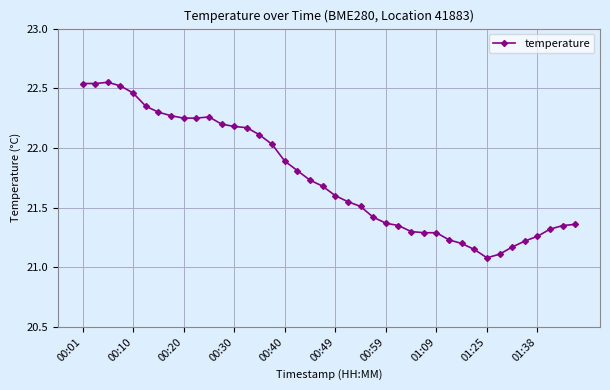

What is the average value?

21.8